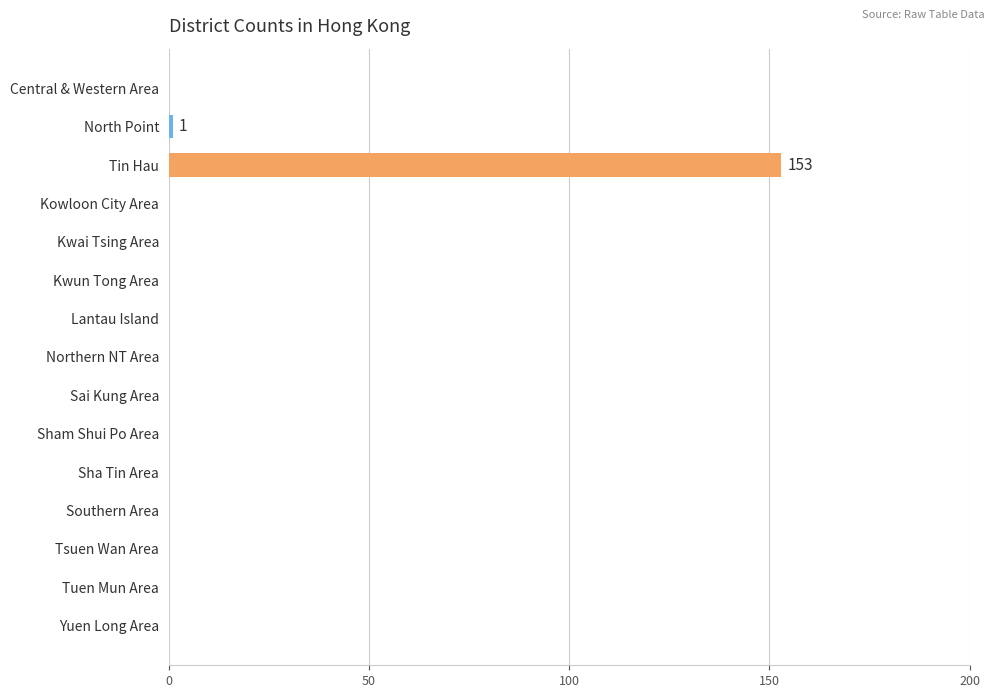

What is the greatest value displayed?

153